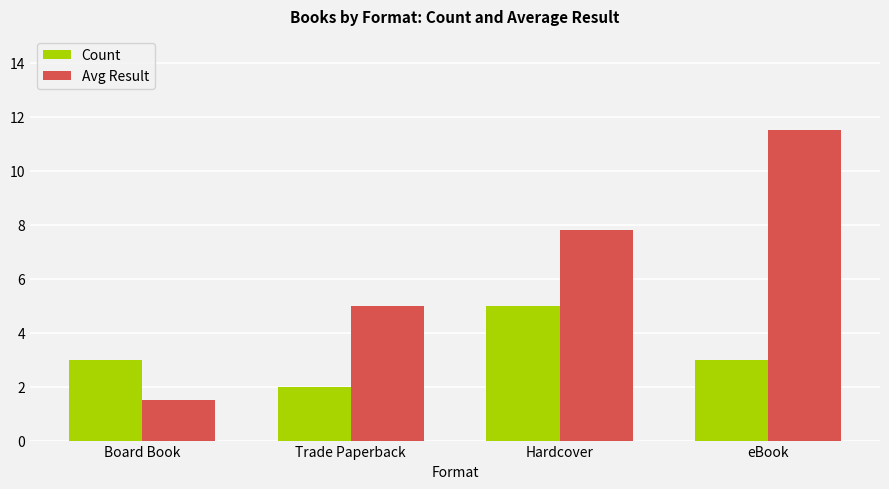

What is the label of the 1st bar from the right?

eBook